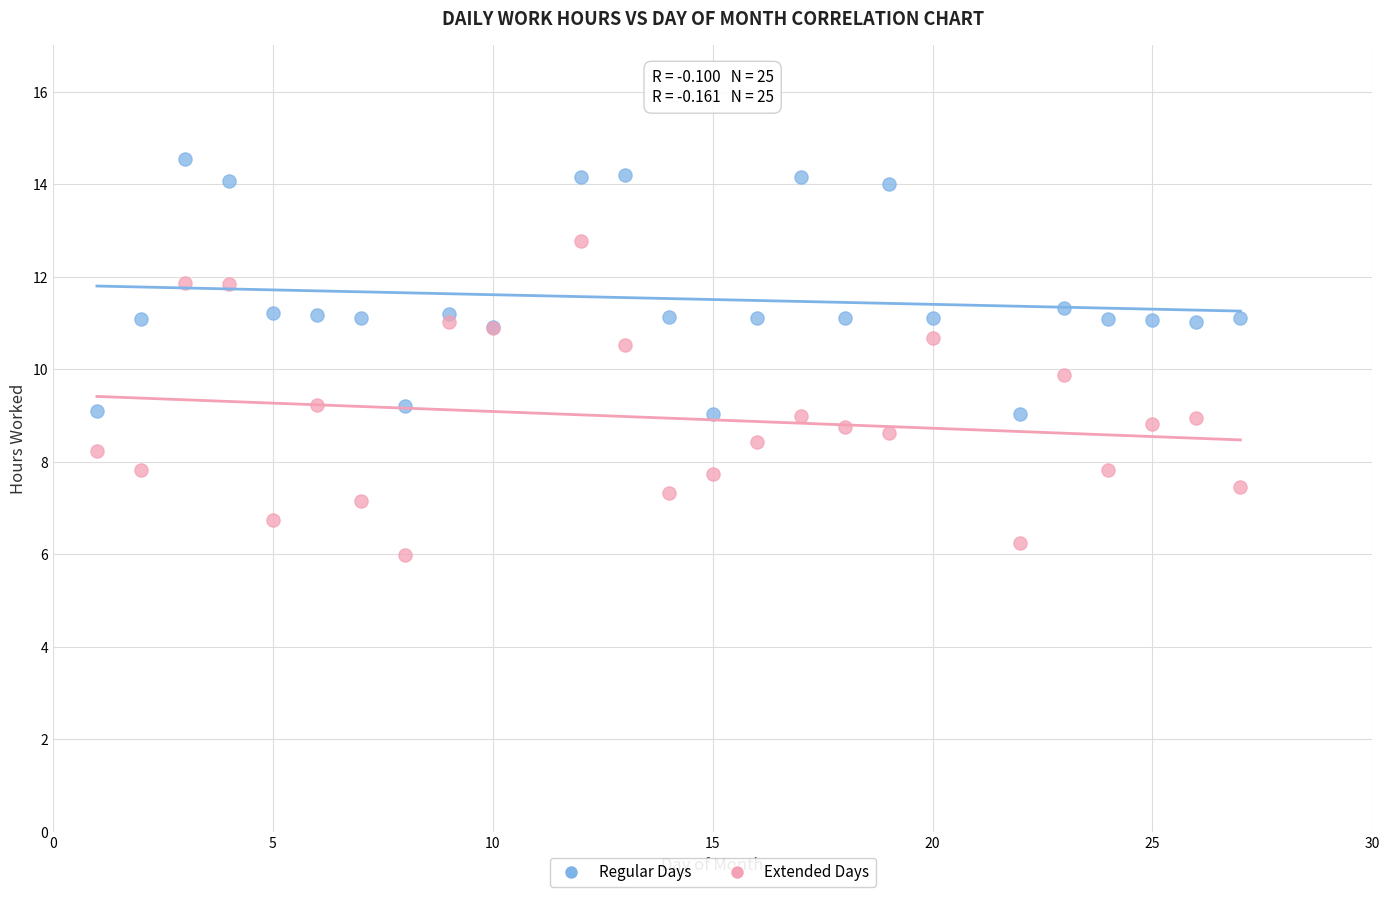

Which series contains the lowest Y value?

Extended Days